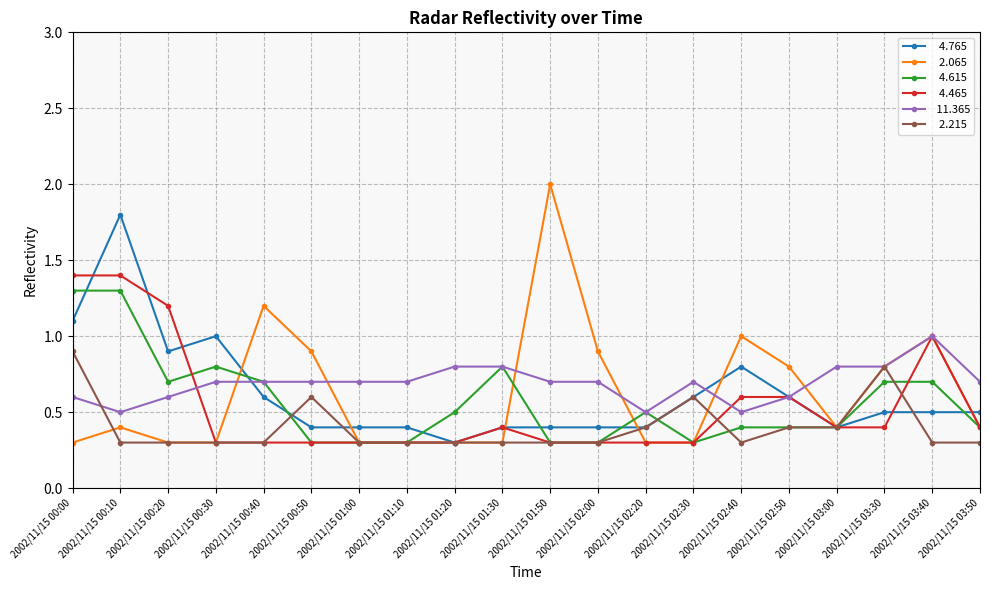

What is the difference between the highest and lowest values at 2002/11/15 00:00?

1.1